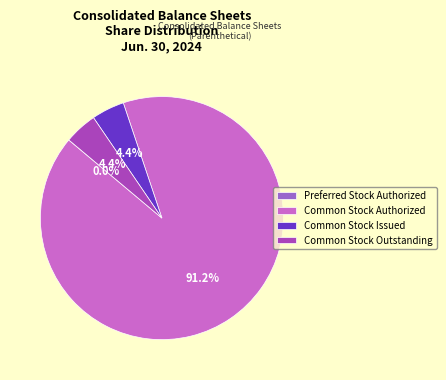

Is there a majority slice in this chart?

Yes